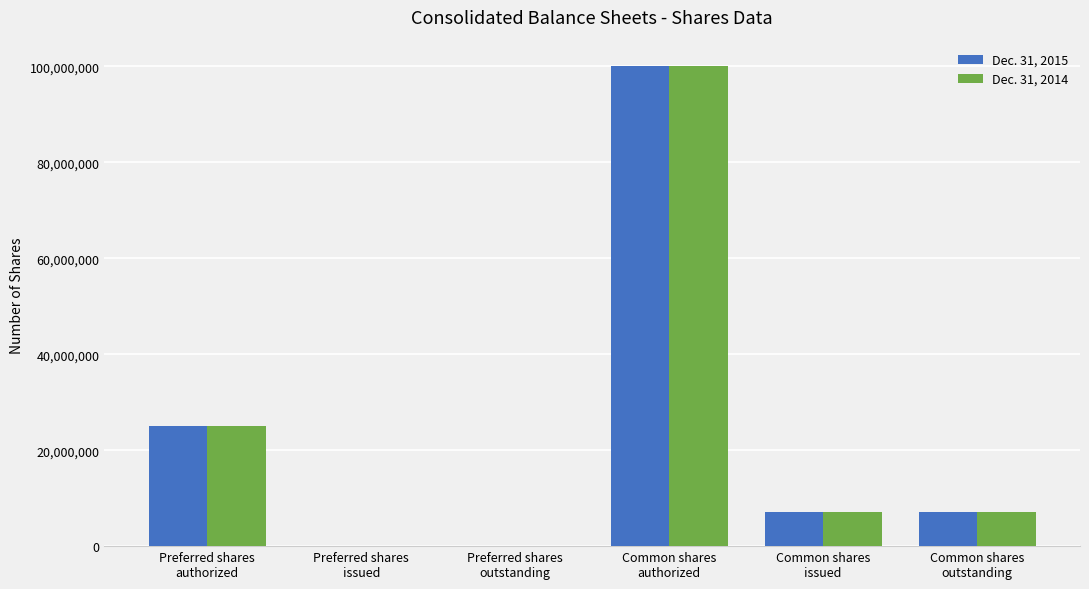

How many data points does each series have?

6